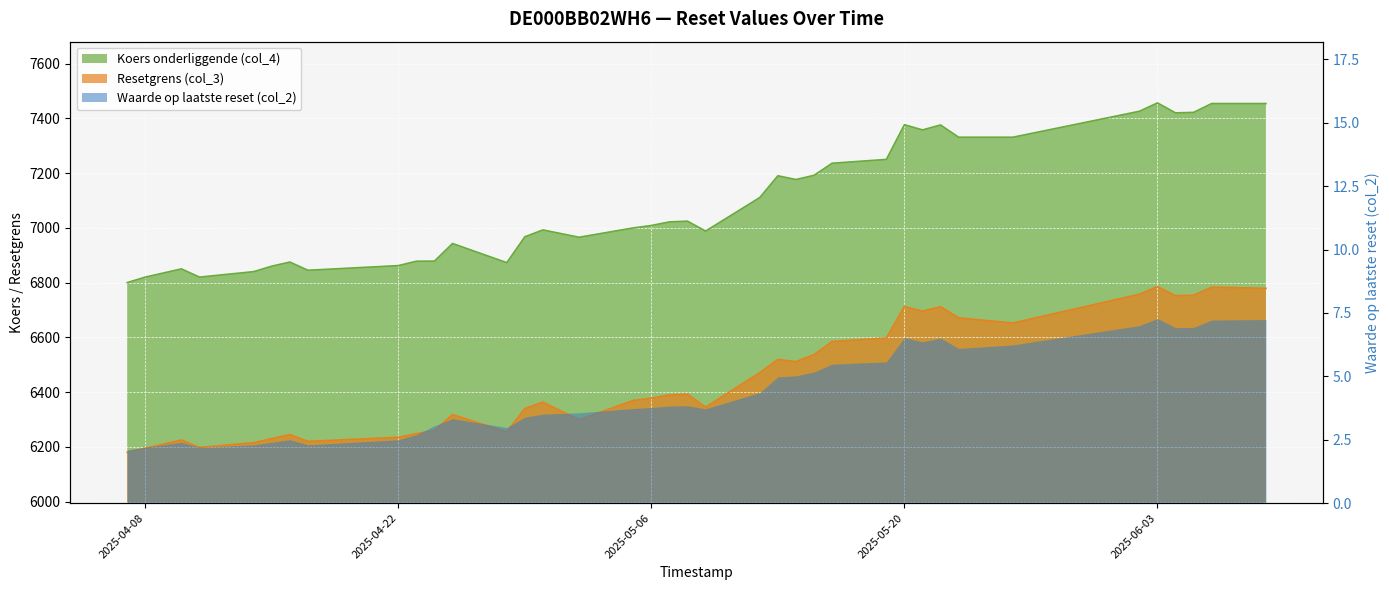

What is the total value across all series at 2025-04-29?

13307.5